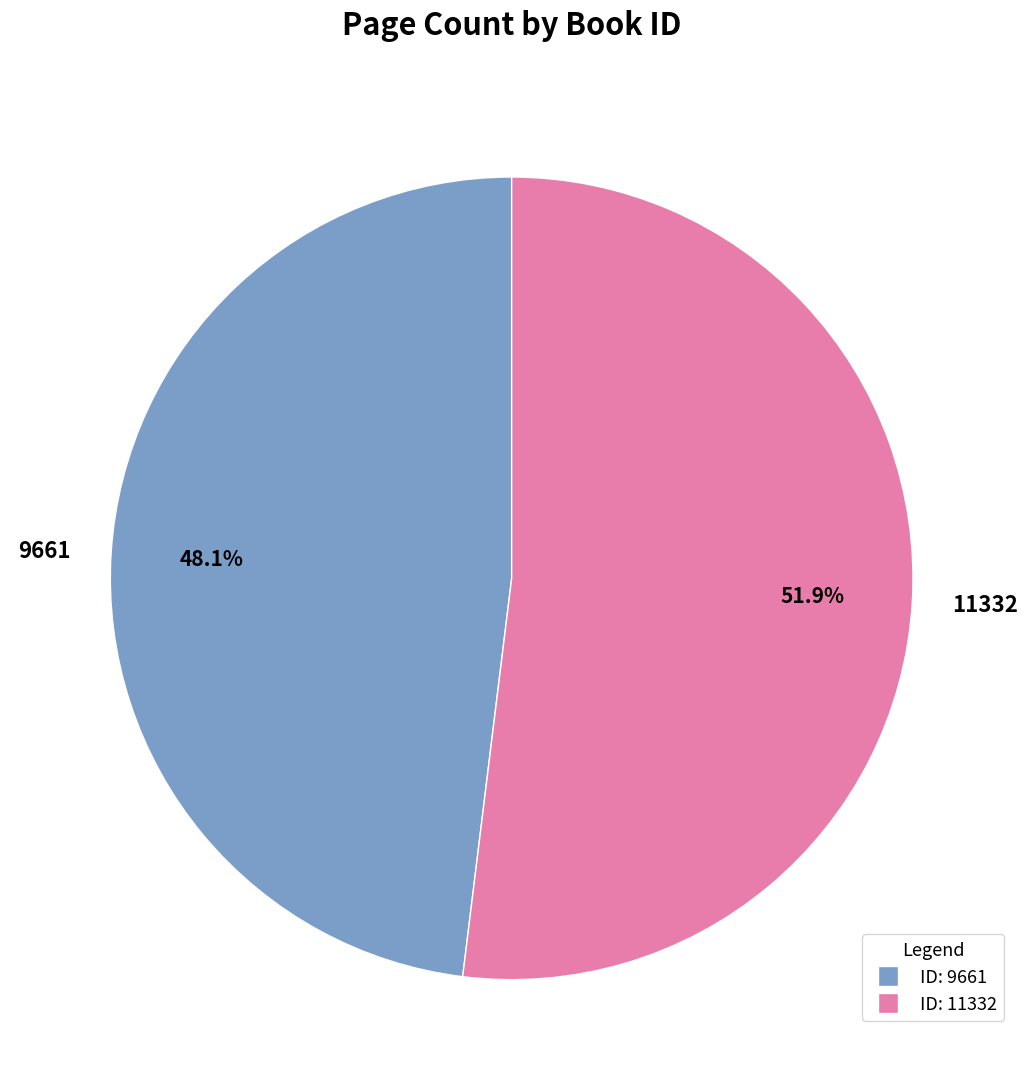

Which has a higher value, 9661 or 11332?

11332